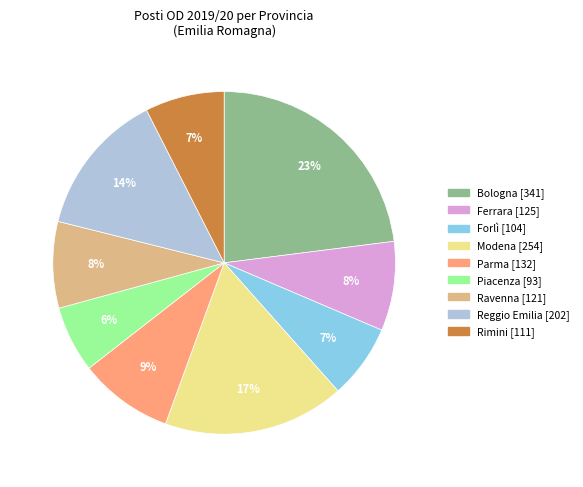

To the nearest percent, what portion does Rimini represent?

7%